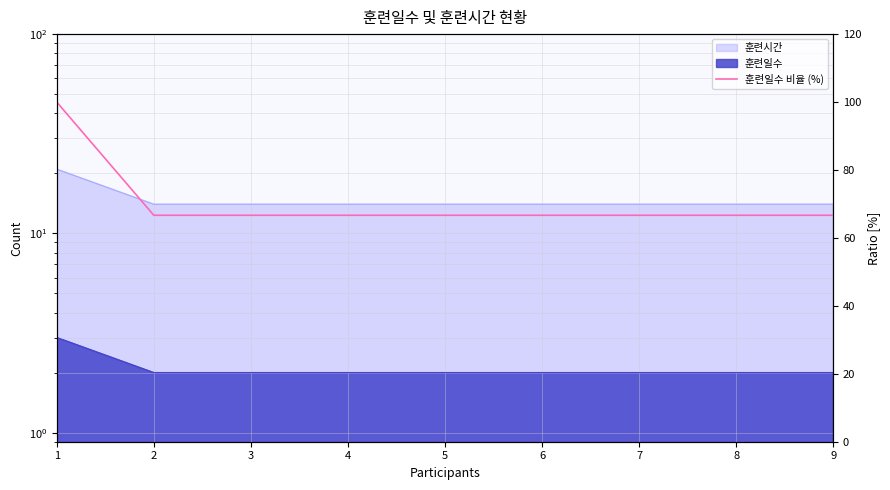

The chart shows a value of 96.3 at 7. True or false?

False